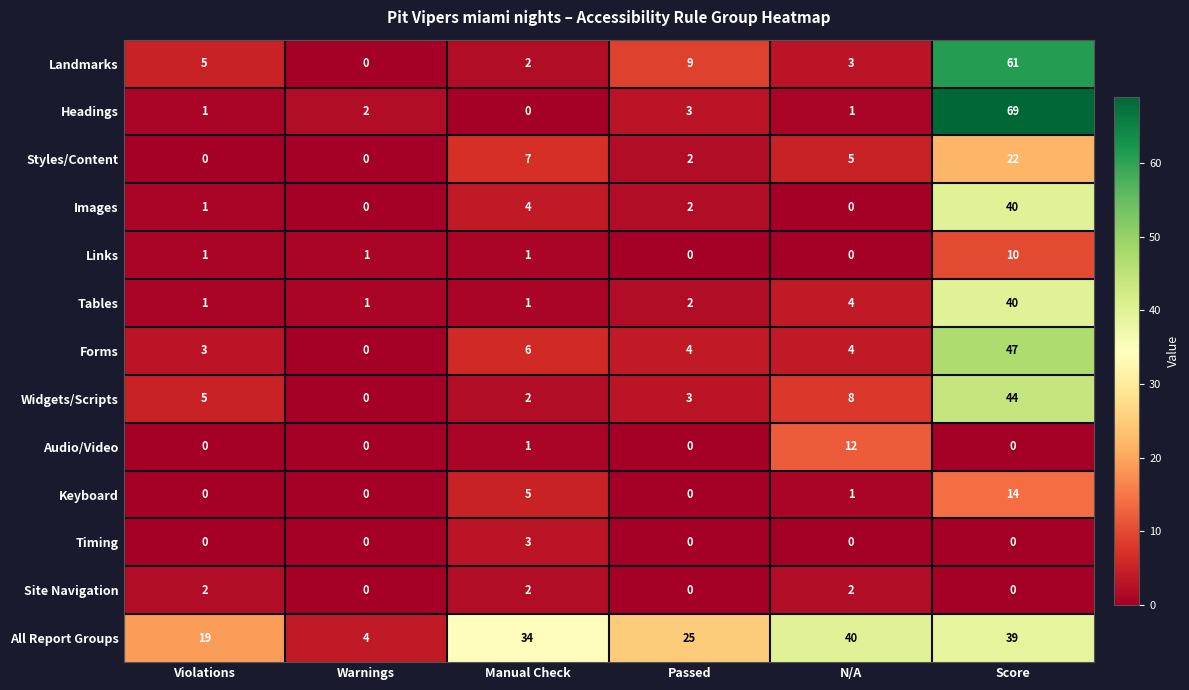

Which series has the largest total across all categories?

All Report Groups